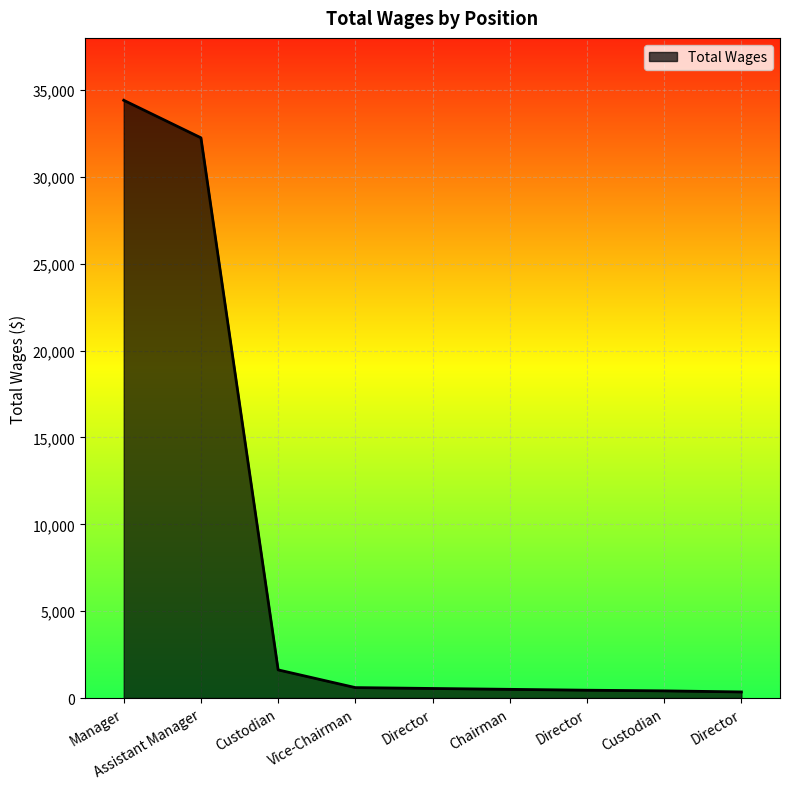

Which category has the lowest value across all series?

Director